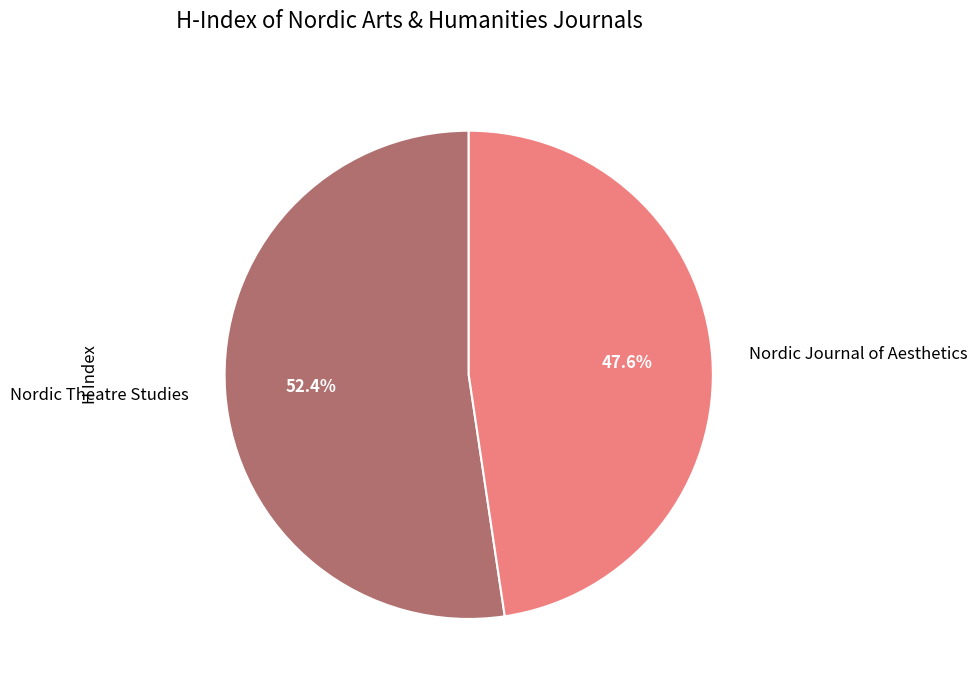

Which slice is the smallest?

Nordic Journal of Aesthetics